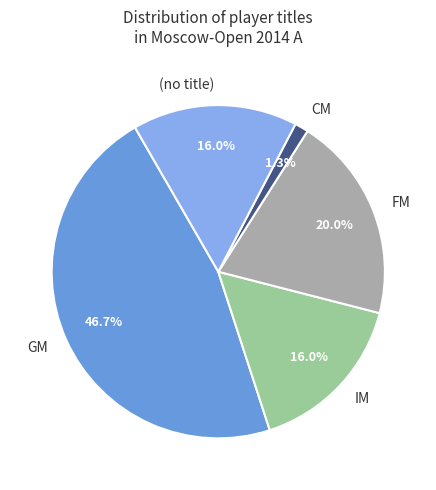

To the nearest percent, what is the difference between the CM and FM slice percentages?

19%